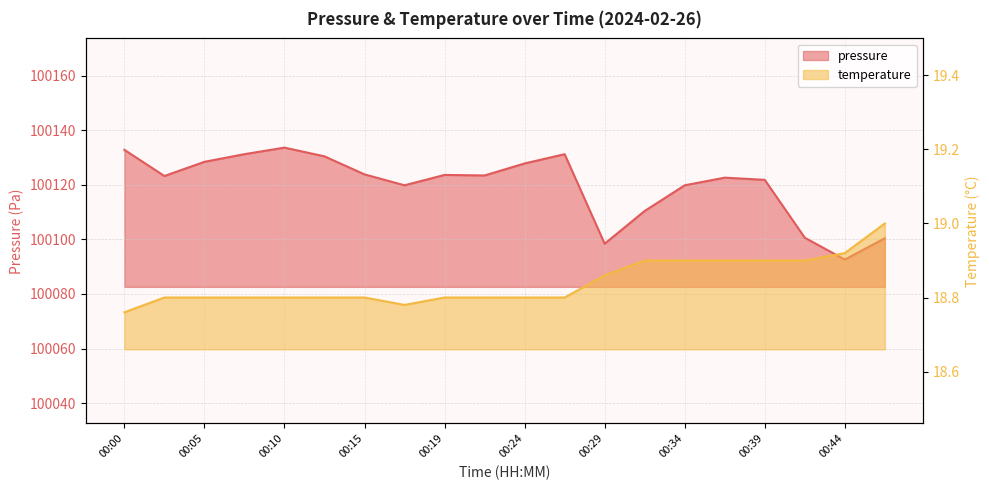

Is it true that temperature equals 28.3 at 00:27?

False